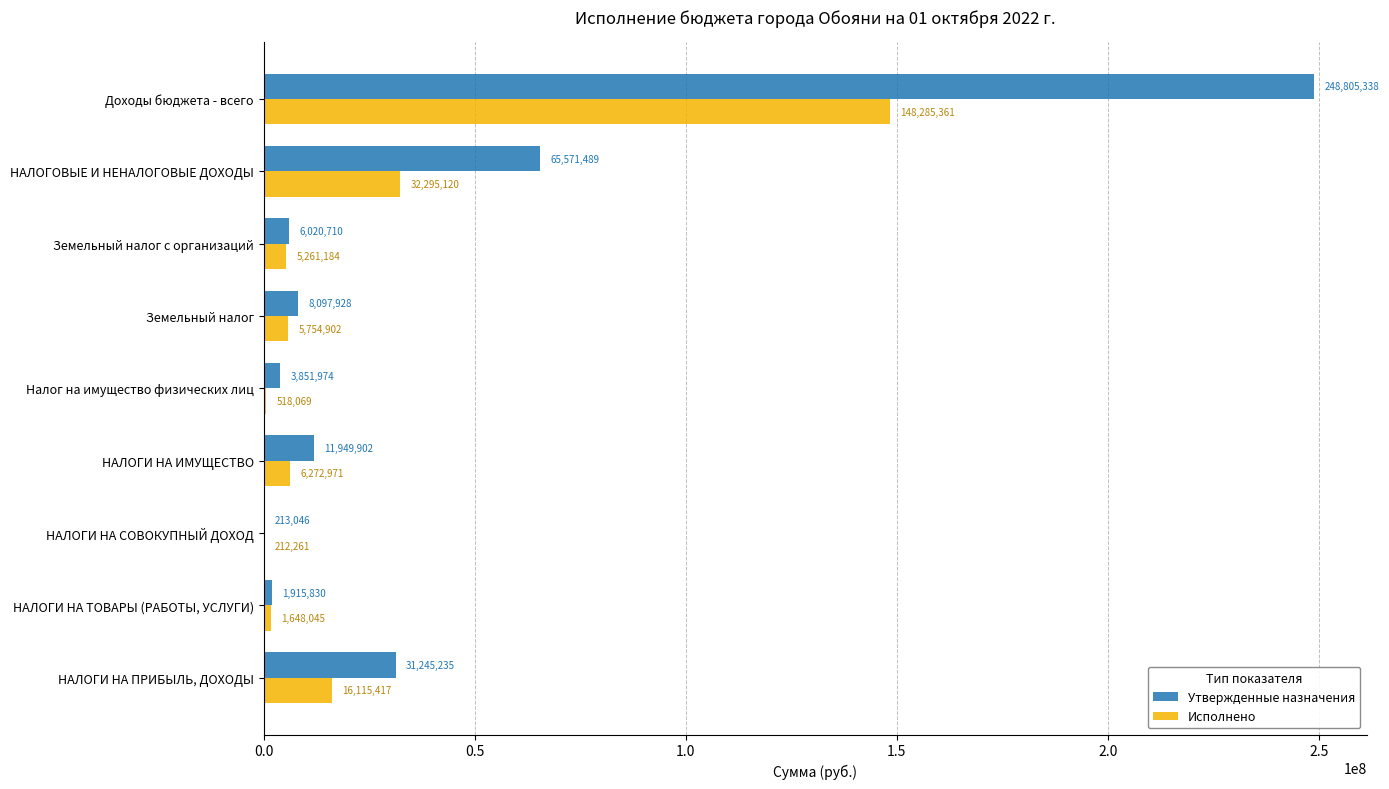

At which label does Утвержденные назначения reach its peak?

Доходы бюджета - всего